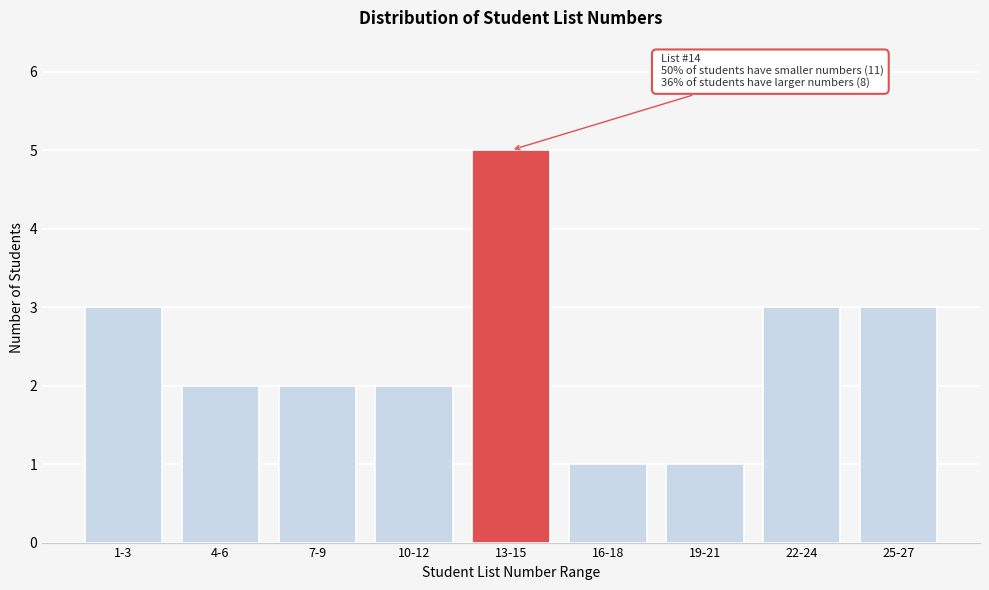

Reading right to left, list all the values displayed in this chart.

3	3	1	1	5	2	2	2	3